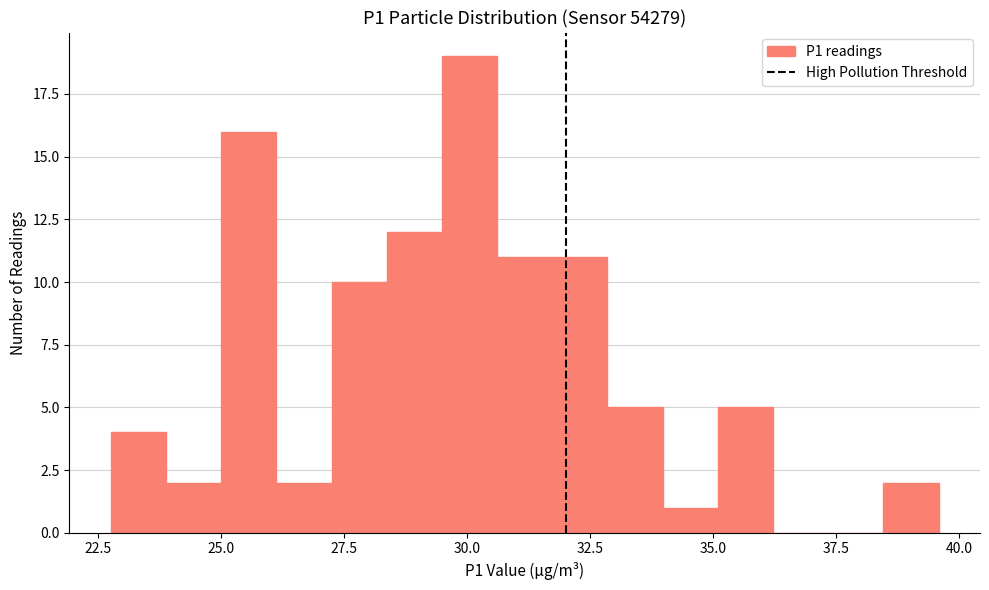

Around what value on the x-axis is the tallest bar? Give the approximate position of its centre, as read against the axis.

30.0